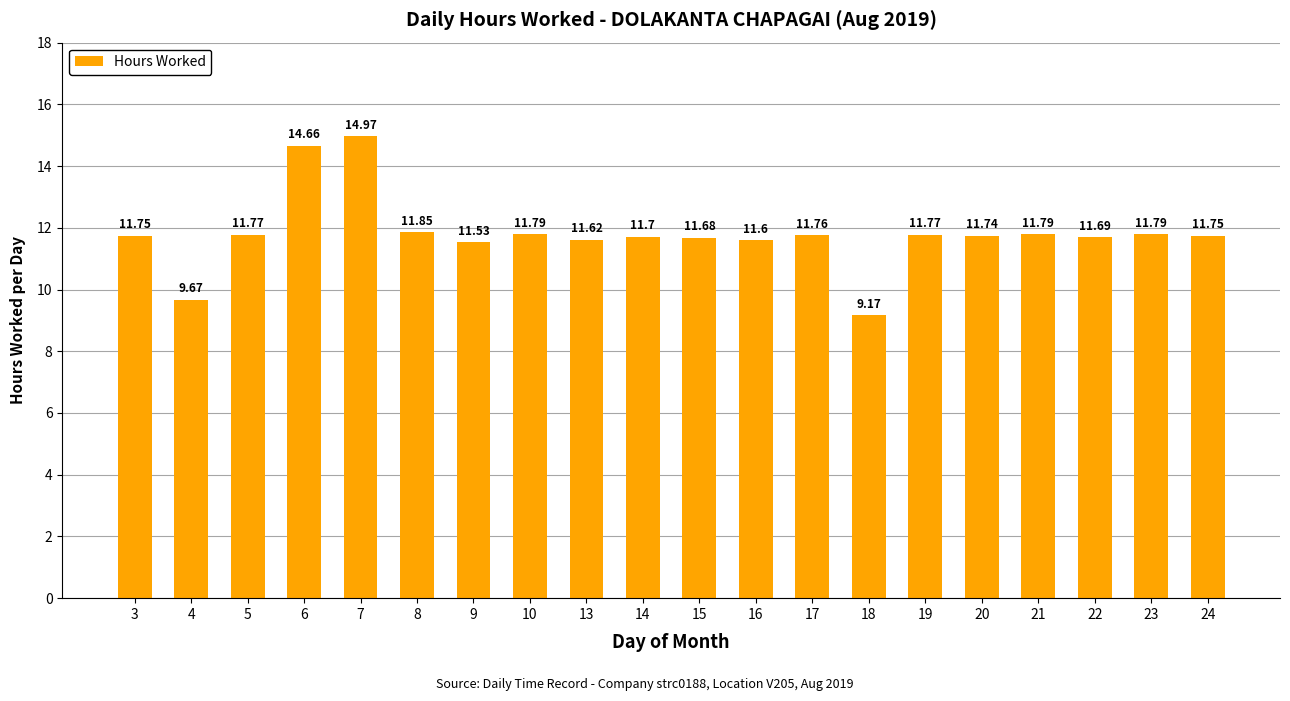

What is the greatest value displayed?

15.0